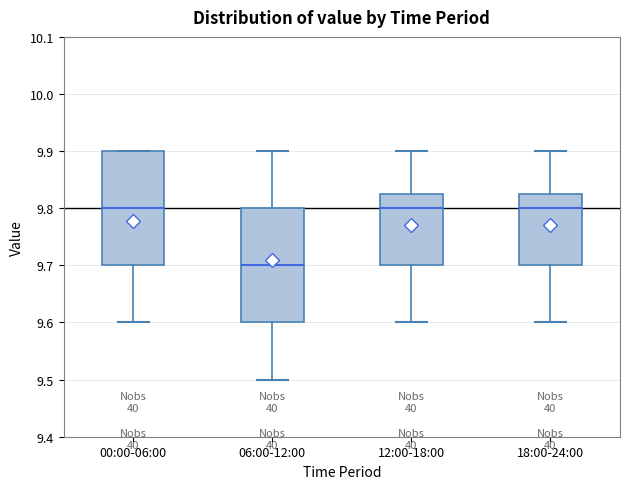

Where is the lower edge of the box for 12:00-18:00 on the y-axis? The values are not printed on the chart, so give them approximately, as read against the axis.

9.70